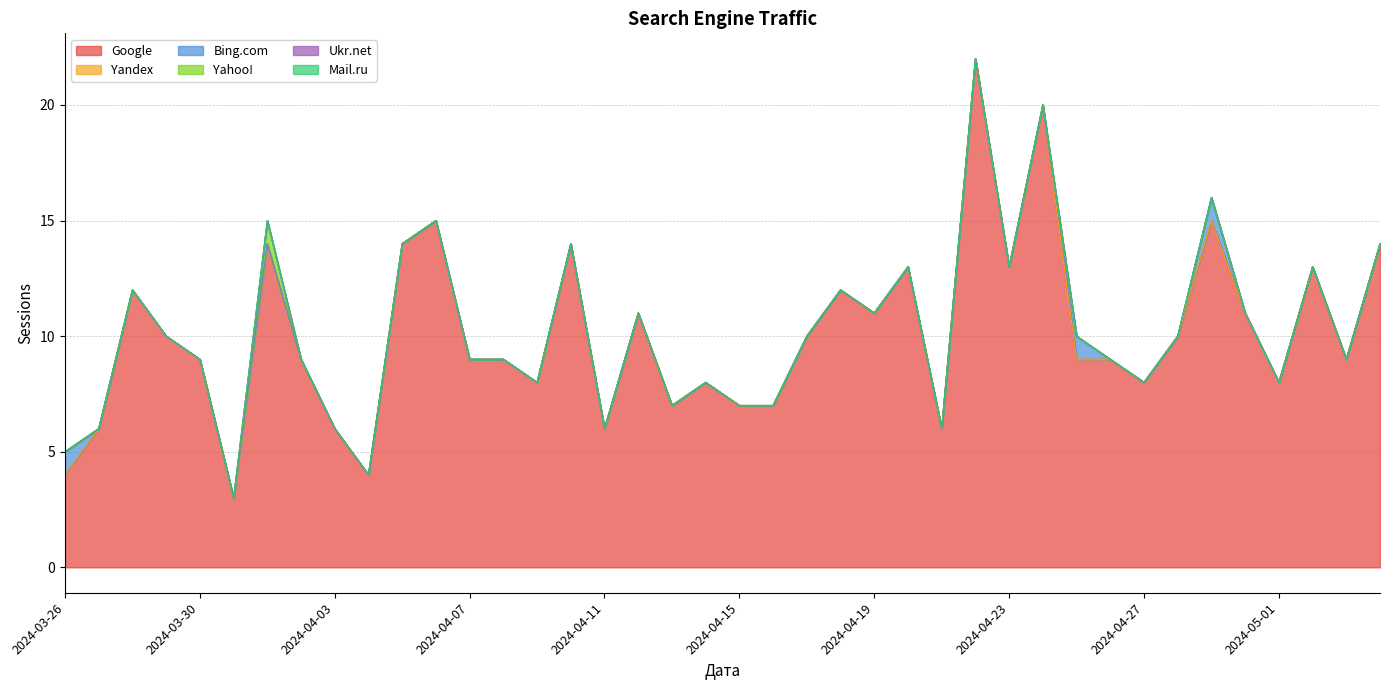

Rank the categories by Bing.com value from lowest to highest.

2024-05-04, 2024-05-03, 2024-05-02, 2024-05-01, 2024-04-30, 2024-04-28, 2024-04-27, 2024-04-26, 2024-04-24, 2024-04-23, 2024-04-22, 2024-04-21, 2024-04-20, 2024-04-19, 2024-04-18, 2024-04-17, 2024-04-16, 2024-04-15, 2024-04-14, 2024-04-13, 2024-04-12, 2024-04-11, 2024-04-10, 2024-04-09, 2024-04-08, 2024-04-07, 2024-04-06, 2024-04-05, 2024-04-04, 2024-04-03, 2024-04-02, 2024-04-01, 2024-03-31, 2024-03-30, 2024-03-29, 2024-03-28, 2024-03-27, 2024-04-29, 2024-04-25, 2024-03-26